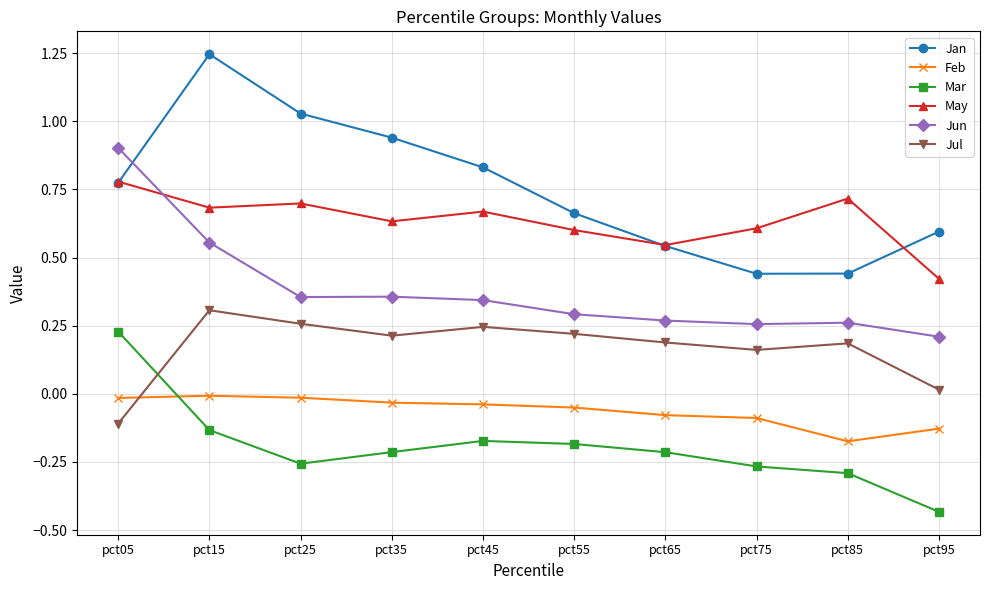

True or false: Mar and May intersect in this chart.

False